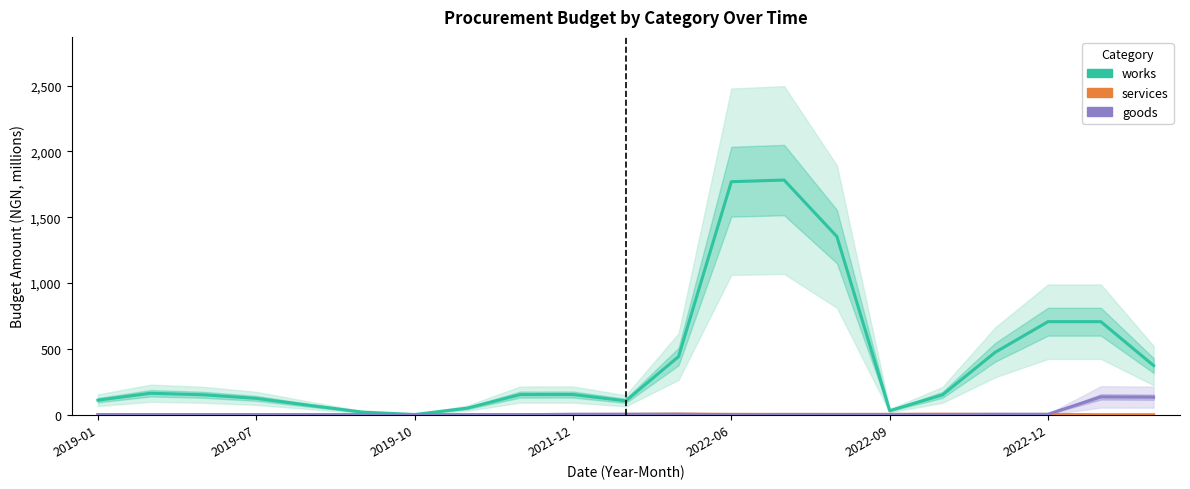

True or false: works and services cross at least once.

False